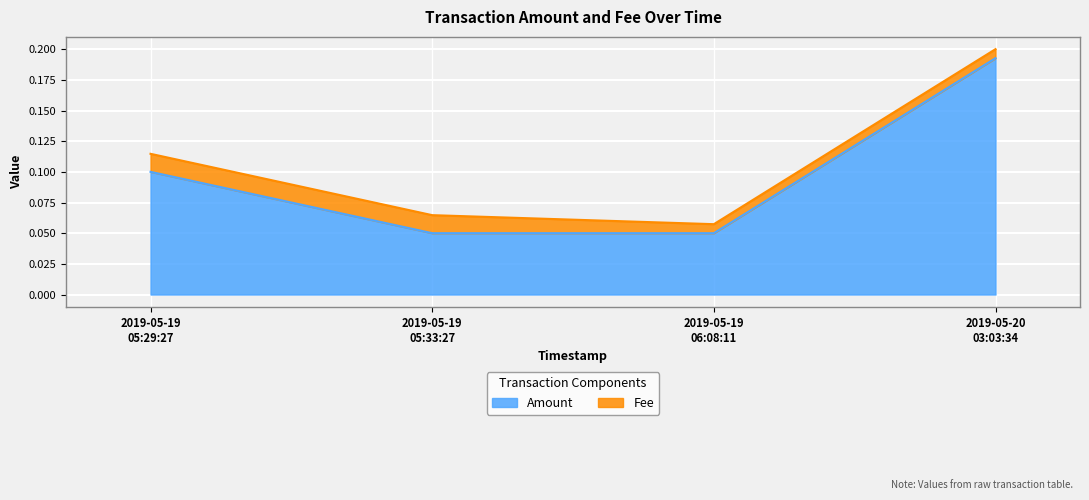

Count the Amount values in the range 0 to 1.

4